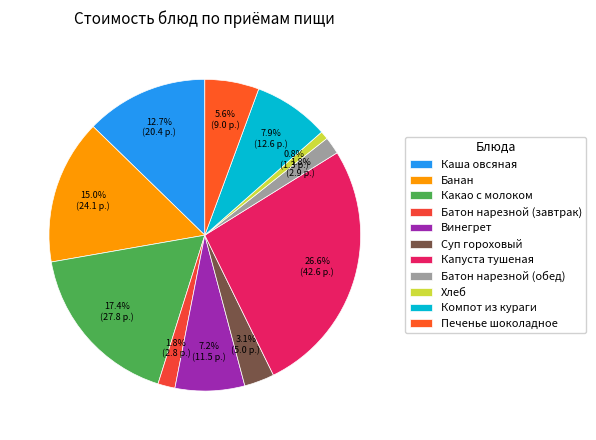

Count the number of slices in the pie.

11